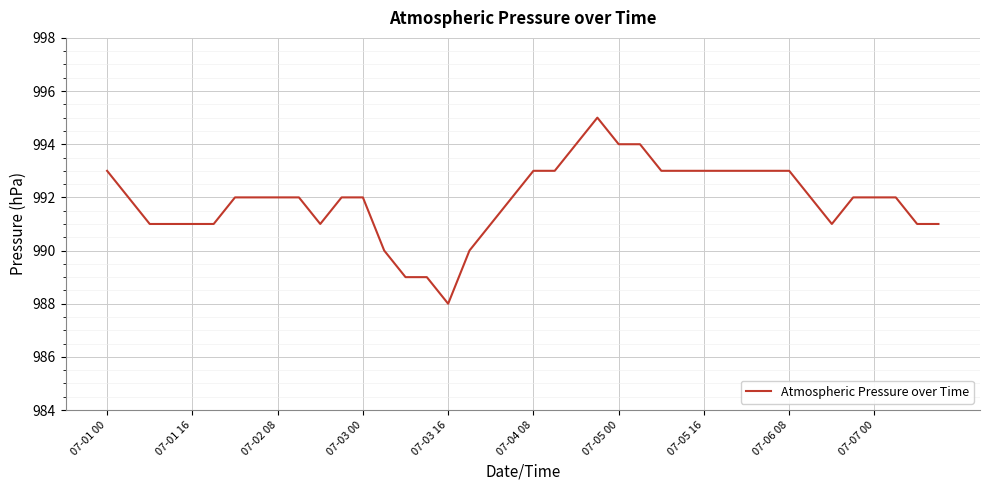

What is the smallest value displayed?

988